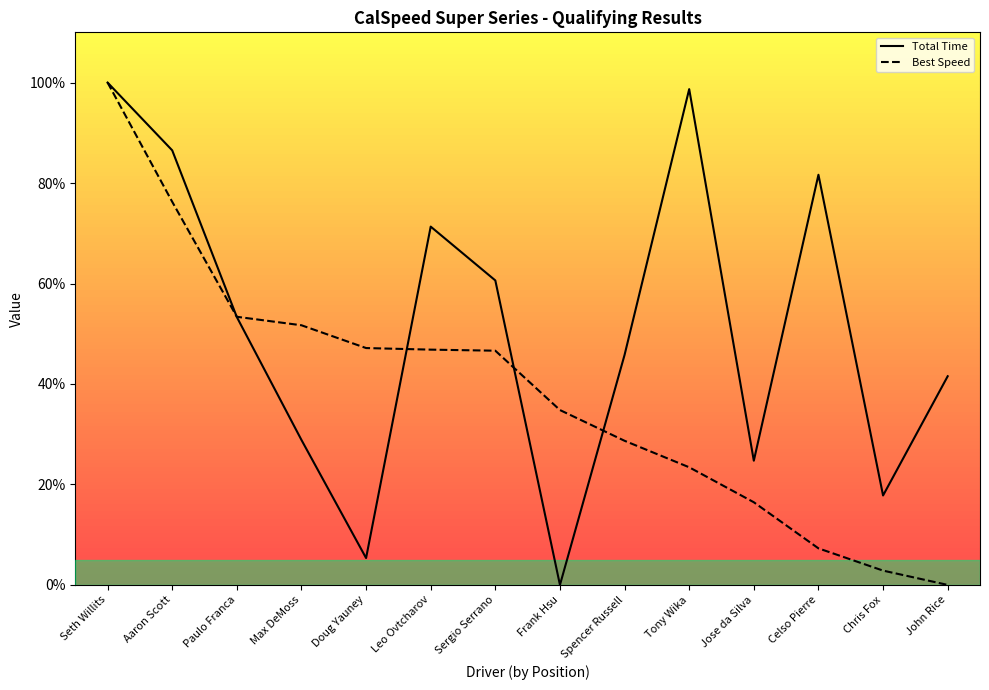

After their last crossing, which series has the higher values: Total Time or Best Speed?

Total Time